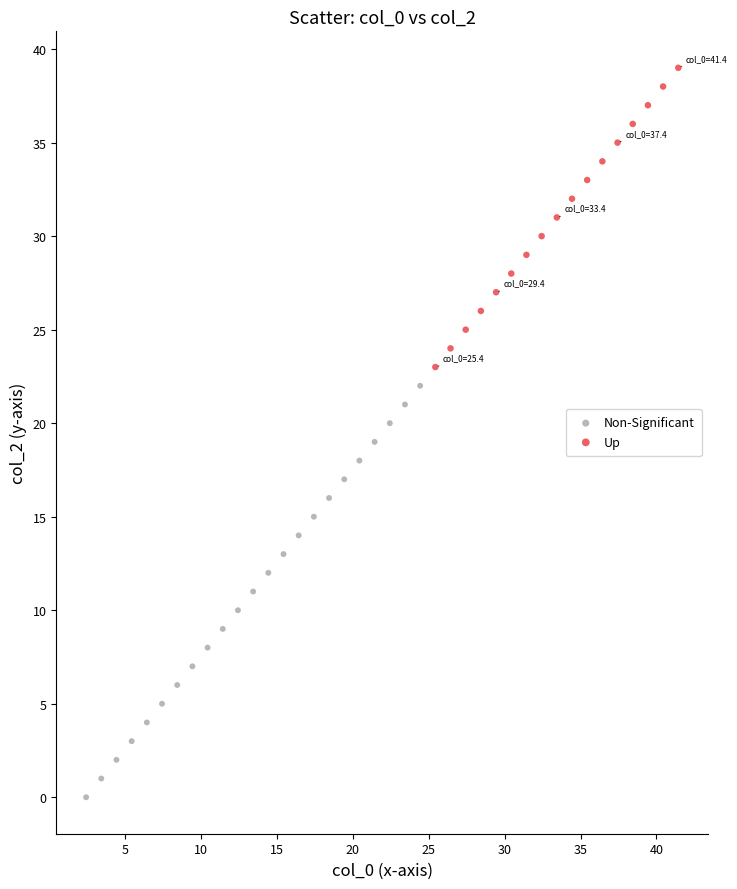

Which series has the largest Y range (max minus min)?

Non-Significant